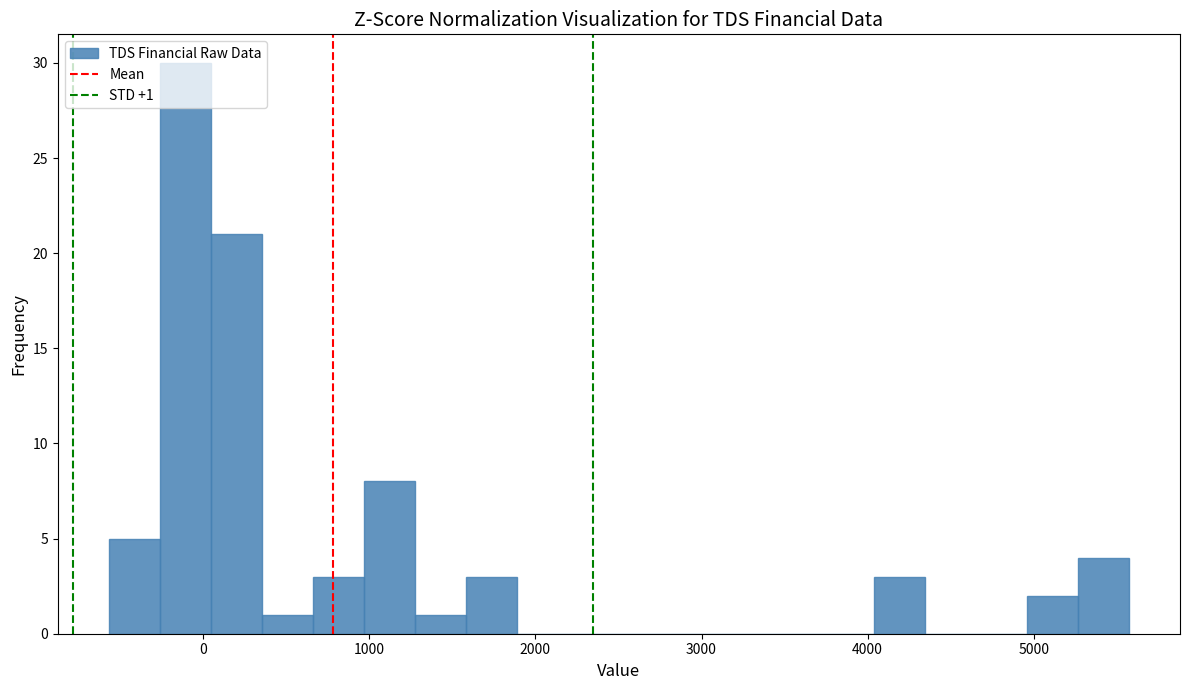

Read against the x-axis, roughly where is the centre of the tallest bar?

-100